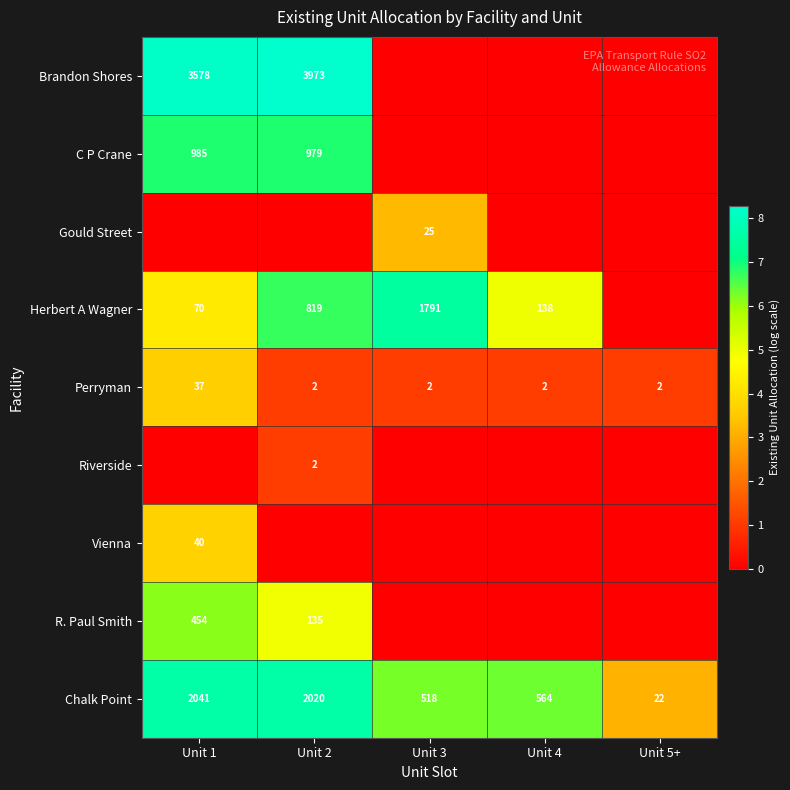

At how many categories does at least one series exceed 4?

4